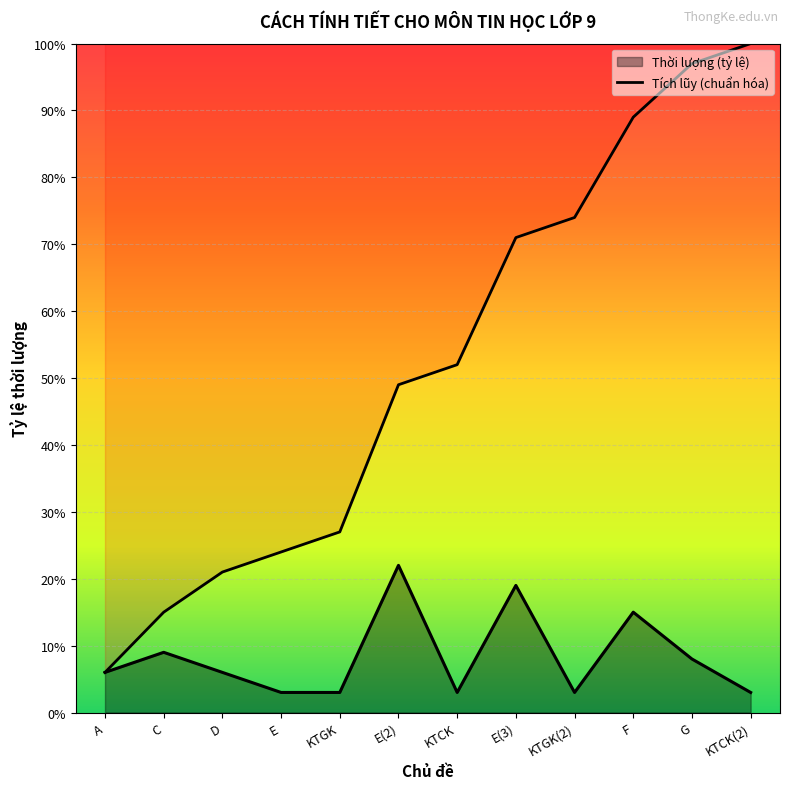

Reading left to right, what are all the values shown in this chart?

0.1	0.1	0.2	0.2	0.3	0.5	0.5	0.7	0.7	0.9	1.0	1.0